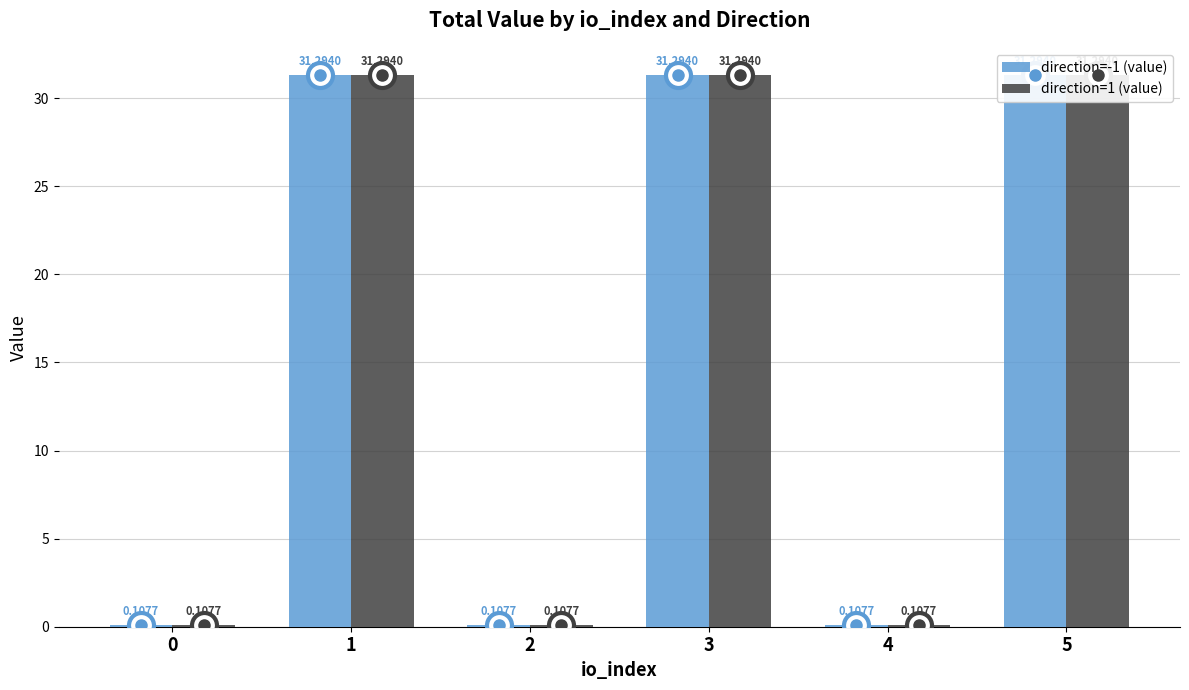

Reading left to right, what are all the values shown in this chart?

direction=-1 (value): 0=0.1	1=31.3	2=0.1	3=31.3	4=0.1	5=31.3
direction=1 (value): 0=0.1	1=31.3	2=0.1	3=31.3	4=0.1	5=31.3